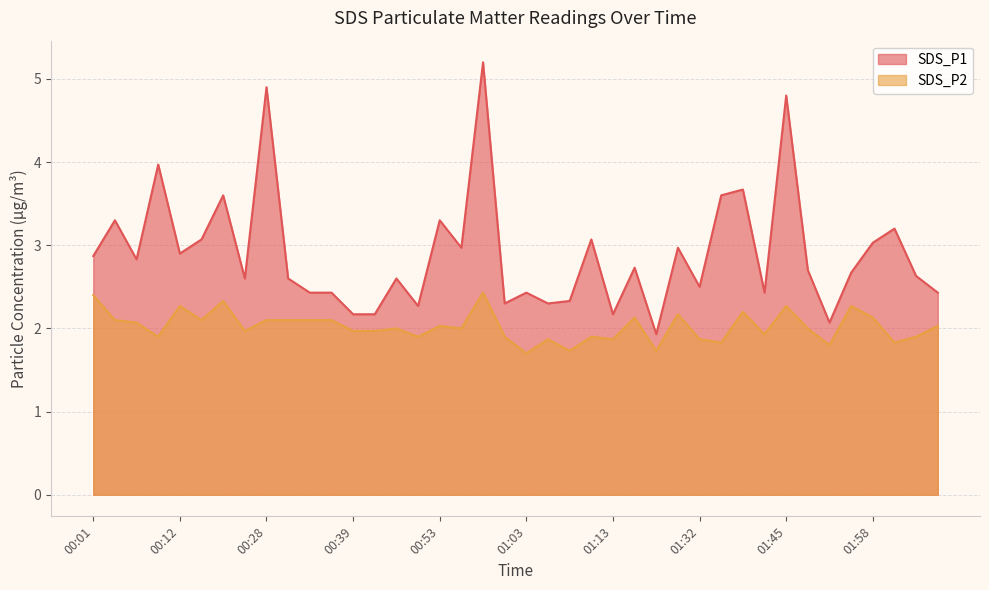

Is it true that SDS_P2 equals 1.9 at 01:05?

True